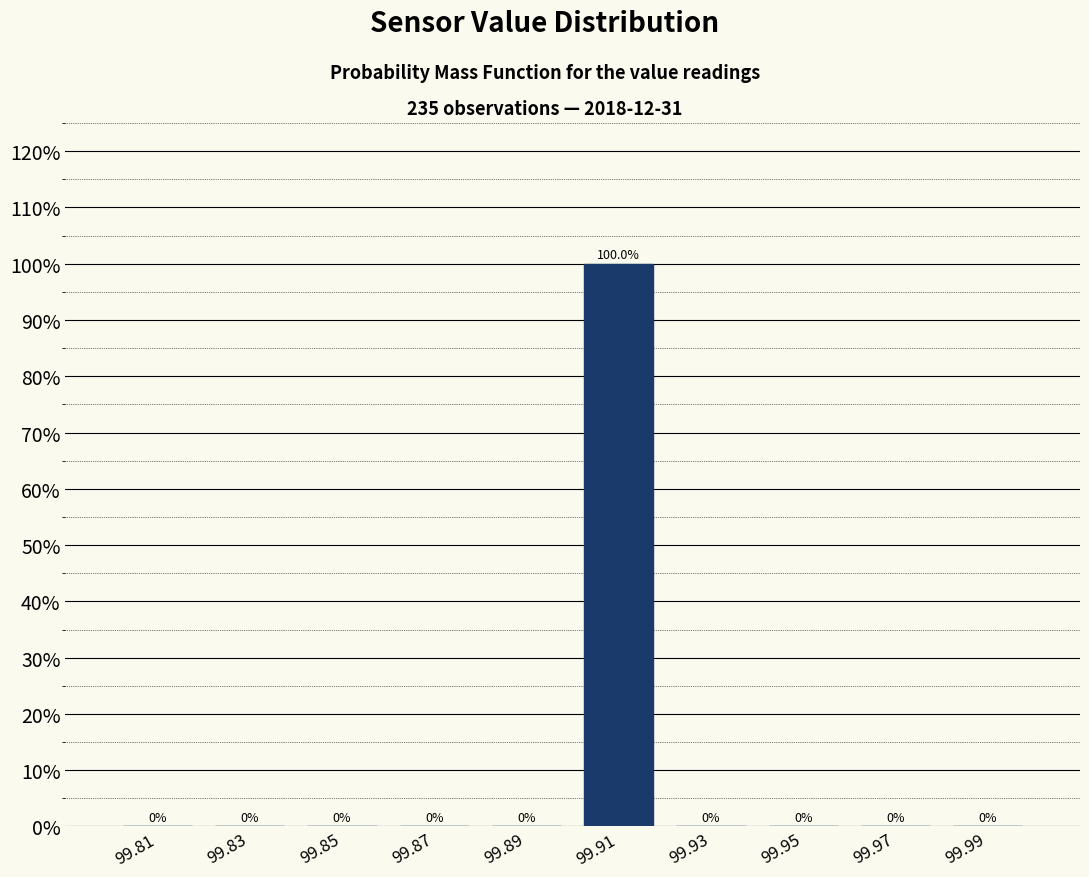

Which range on the x-axis has the tallest bar?

99.90 to 99.92